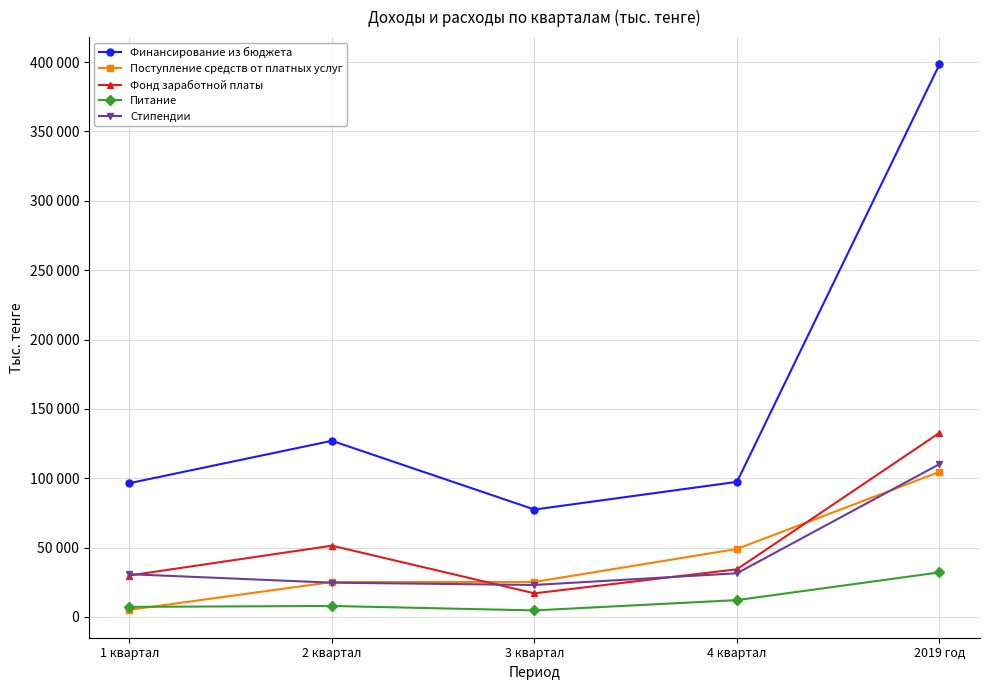

At which category does the chart reach its peak across all series?

2019 год